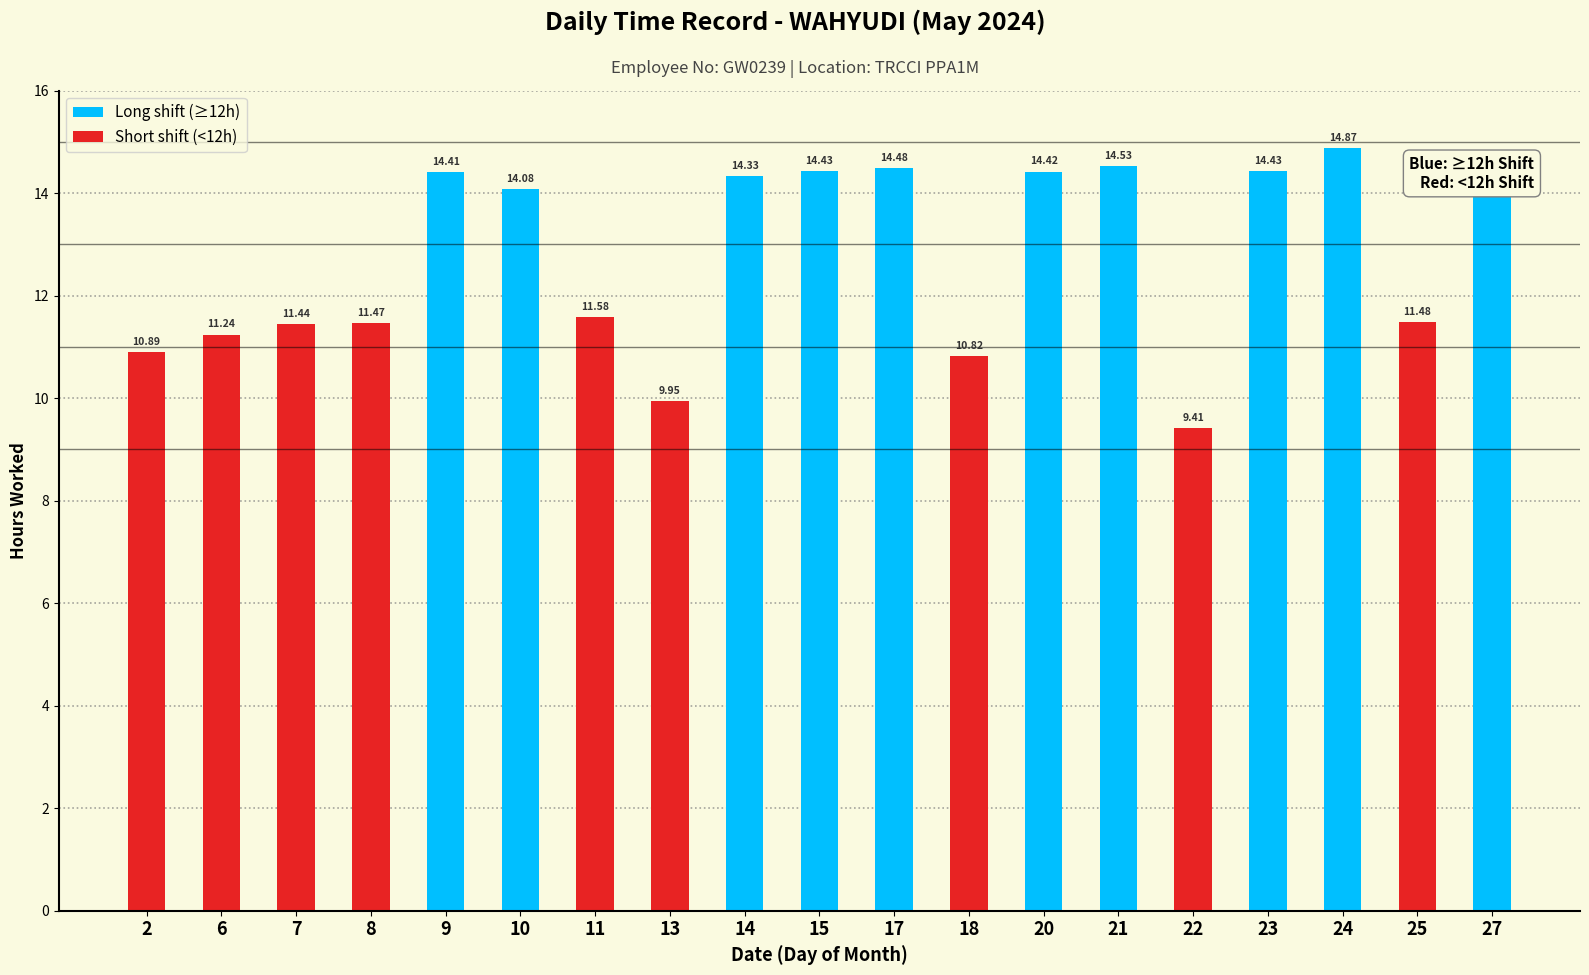

What is the average value?

12.8